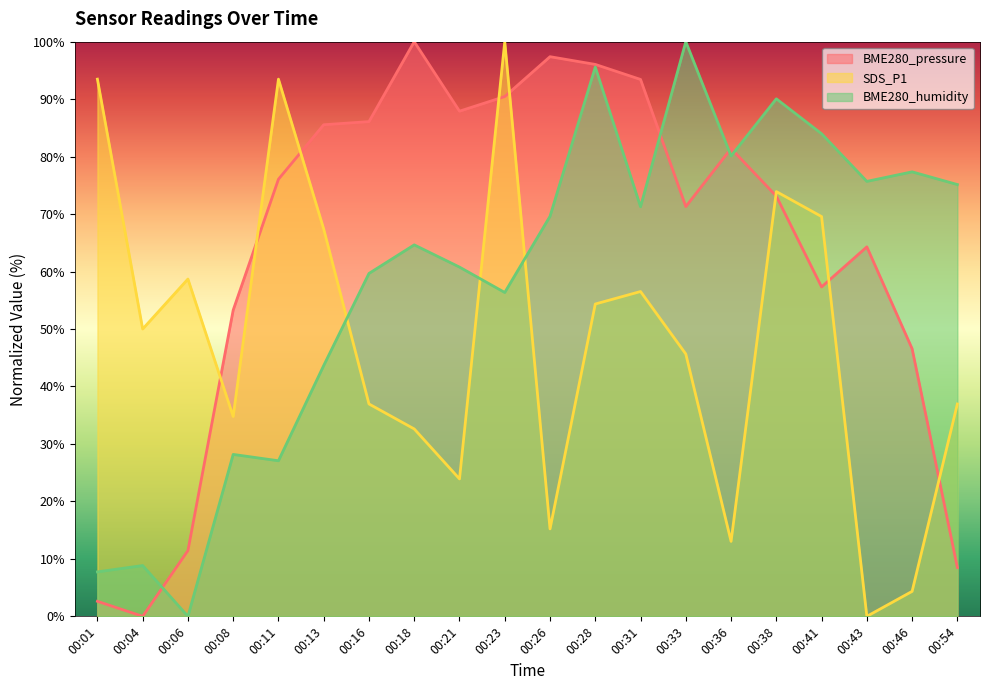

How many interior local peaks does the BME280_humidity series have?

7